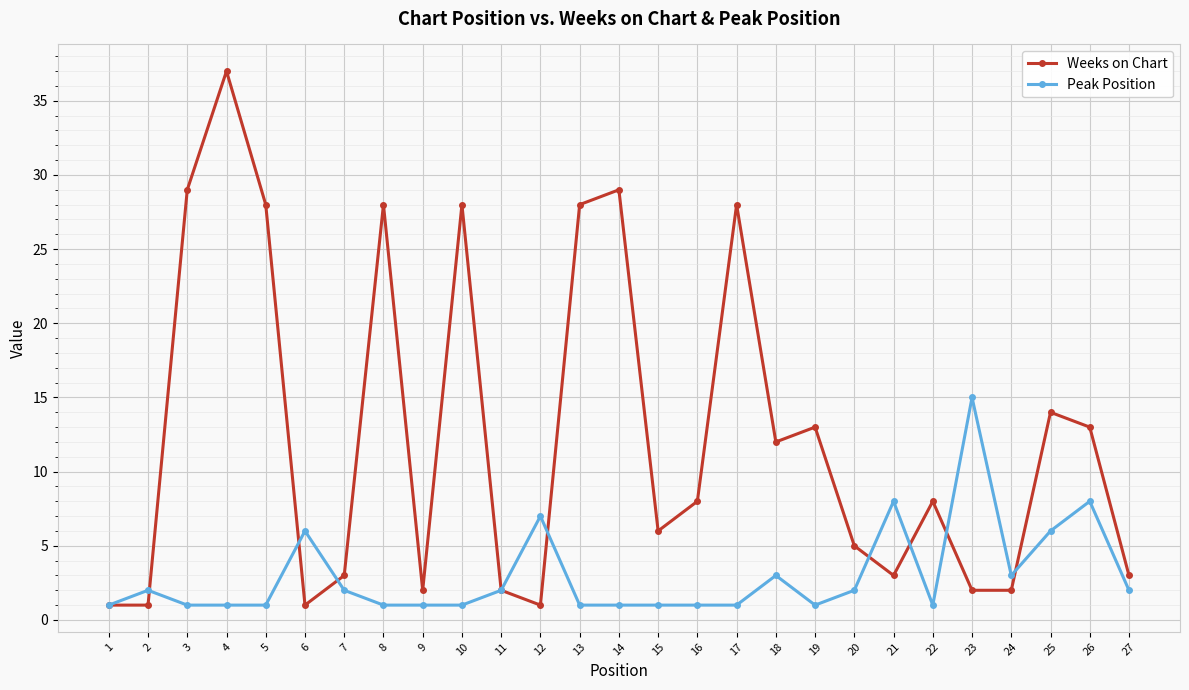

How many data points does each series have?

27